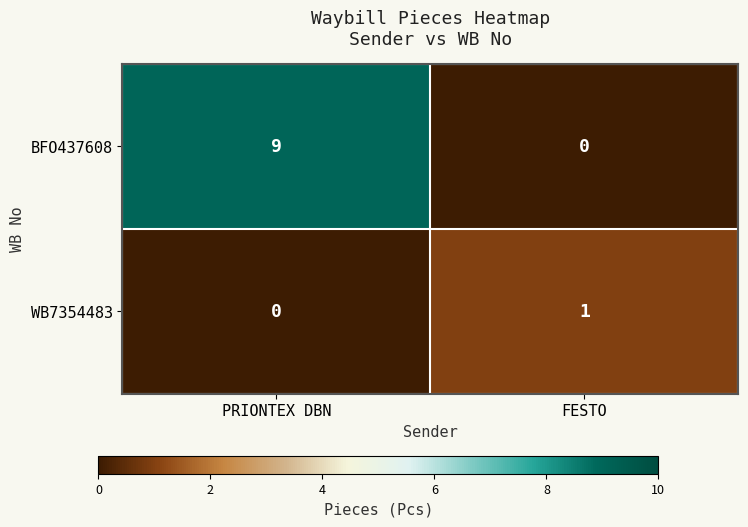

The value of BFO437608 at FESTO is 0. True or false?

True